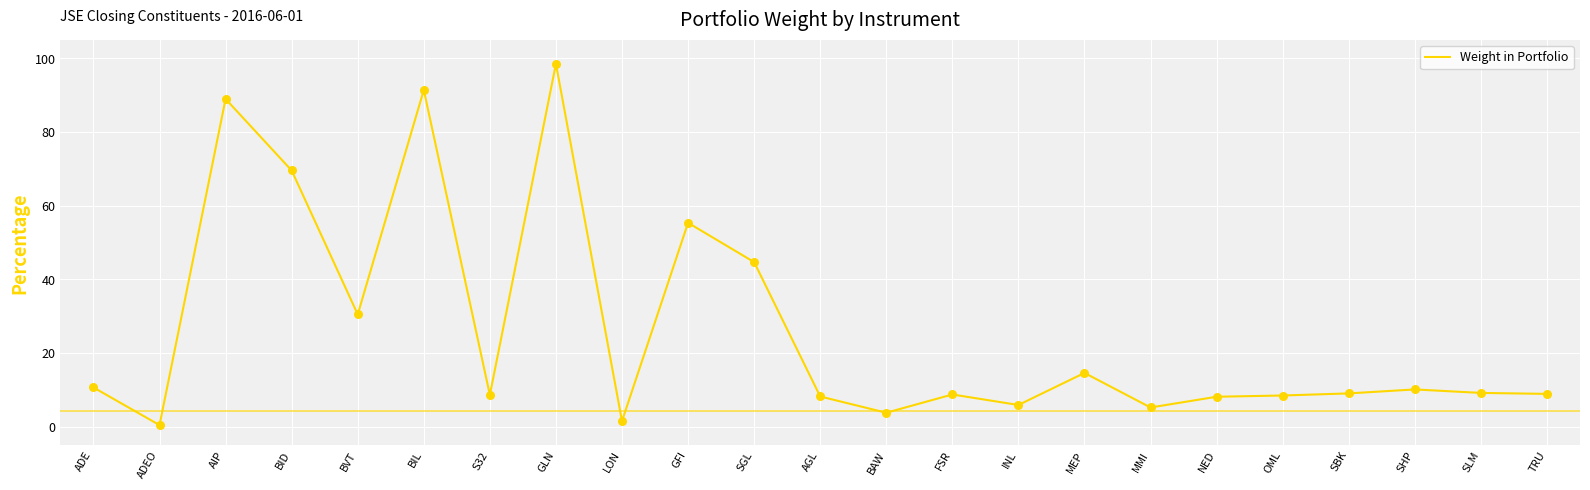

What is the change in value from ADE to BIL?

+0.8